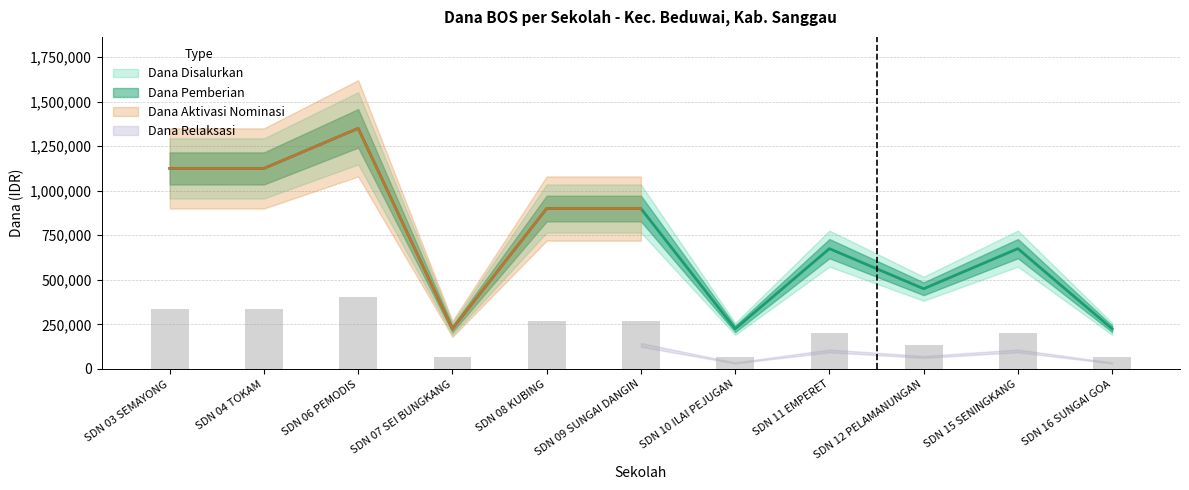

Read the Dana Disalurkan value at SD NEGERI 09 SUNGAI DANGIN.

900000